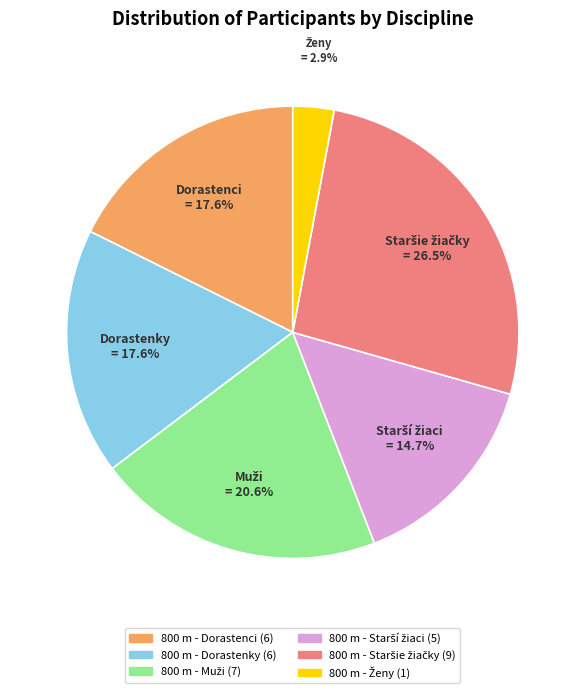

Is there any slice that represents more than half of the pie?

No